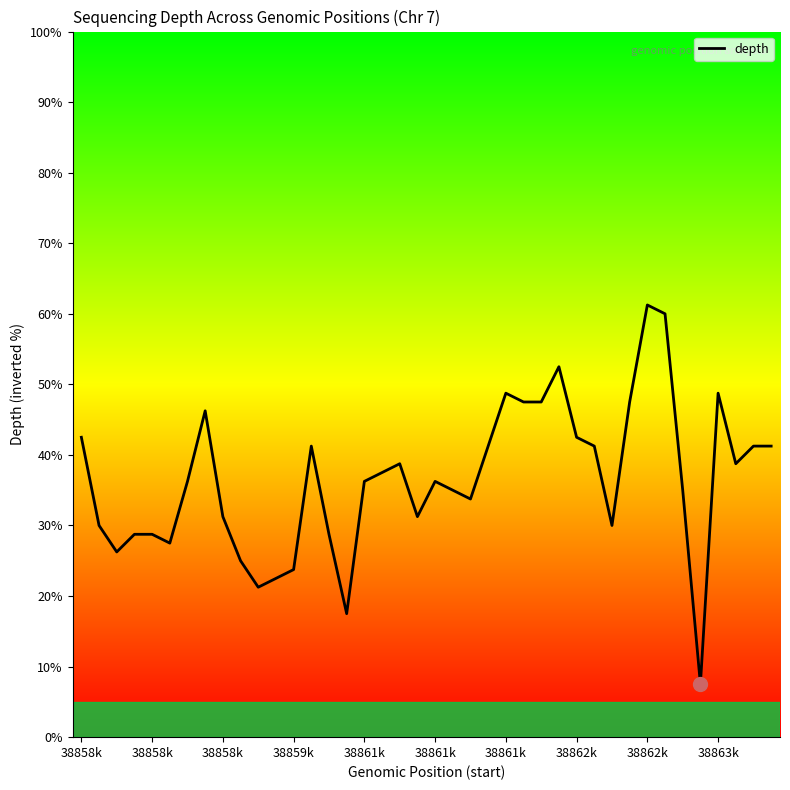

Reading right to left, what are all the values shown in this chart?

41.2	41.2	38.7	48.8	7.5	35.0	60.0	61.2	47.5	30.0	41.2	42.5	52.5	47.5	47.5	48.8	41.2	33.8	35.0	36.3	31.2	38.7	37.5	36.3	17.5	28.8	41.2	23.8	22.5	21.2	25.0	31.2	46.2	36.3	27.5	28.8	28.8	26.2	30.0	42.5